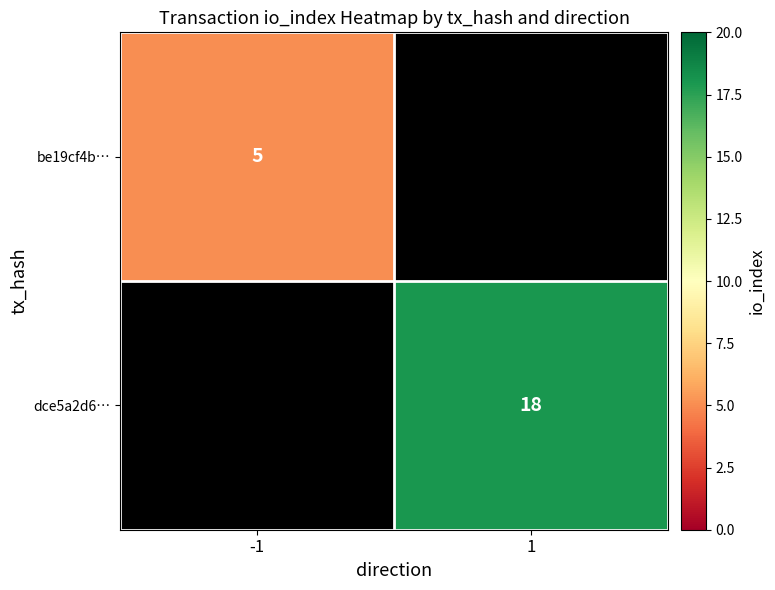

Is the value of dce5a2d6… at 1 greater than the value of be19cf4b… at -1?

Yes